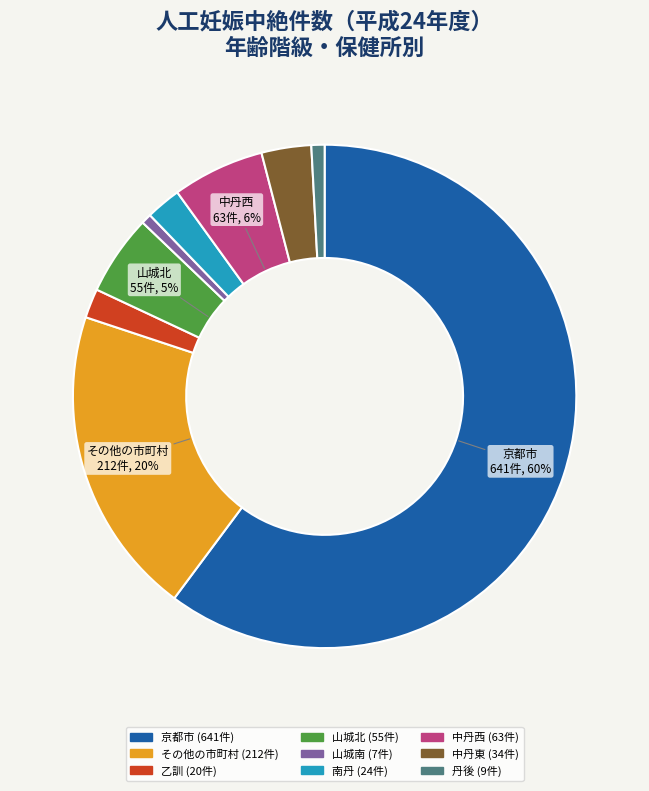

How many slices are in this pie chart?

9